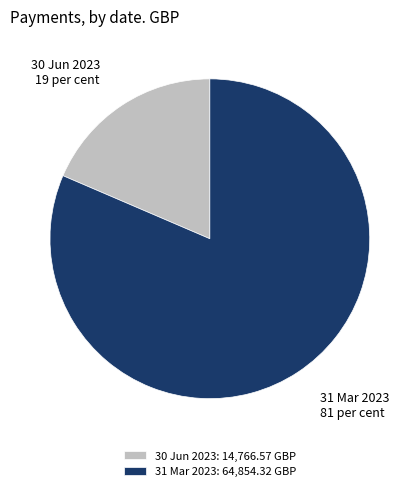

Between 30 Jun 2023 and 31 Mar 2023, which is larger?

31 Mar 2023